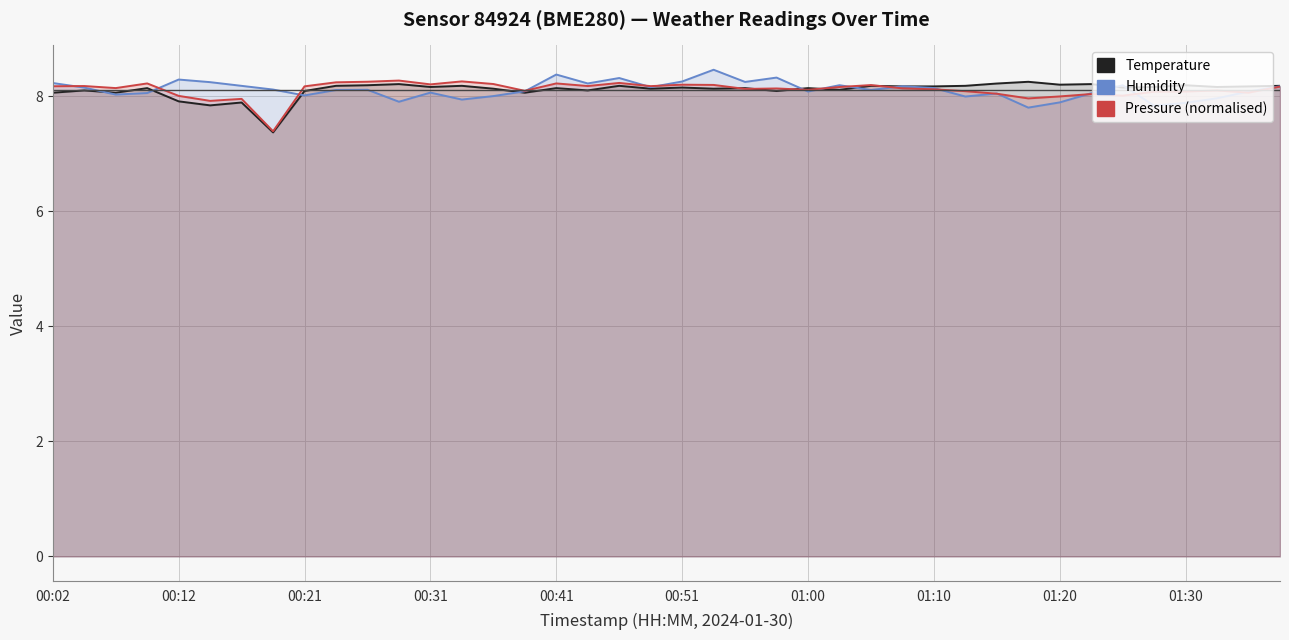

How many intersections are there between Temperature and Pressure (normalised)?

5